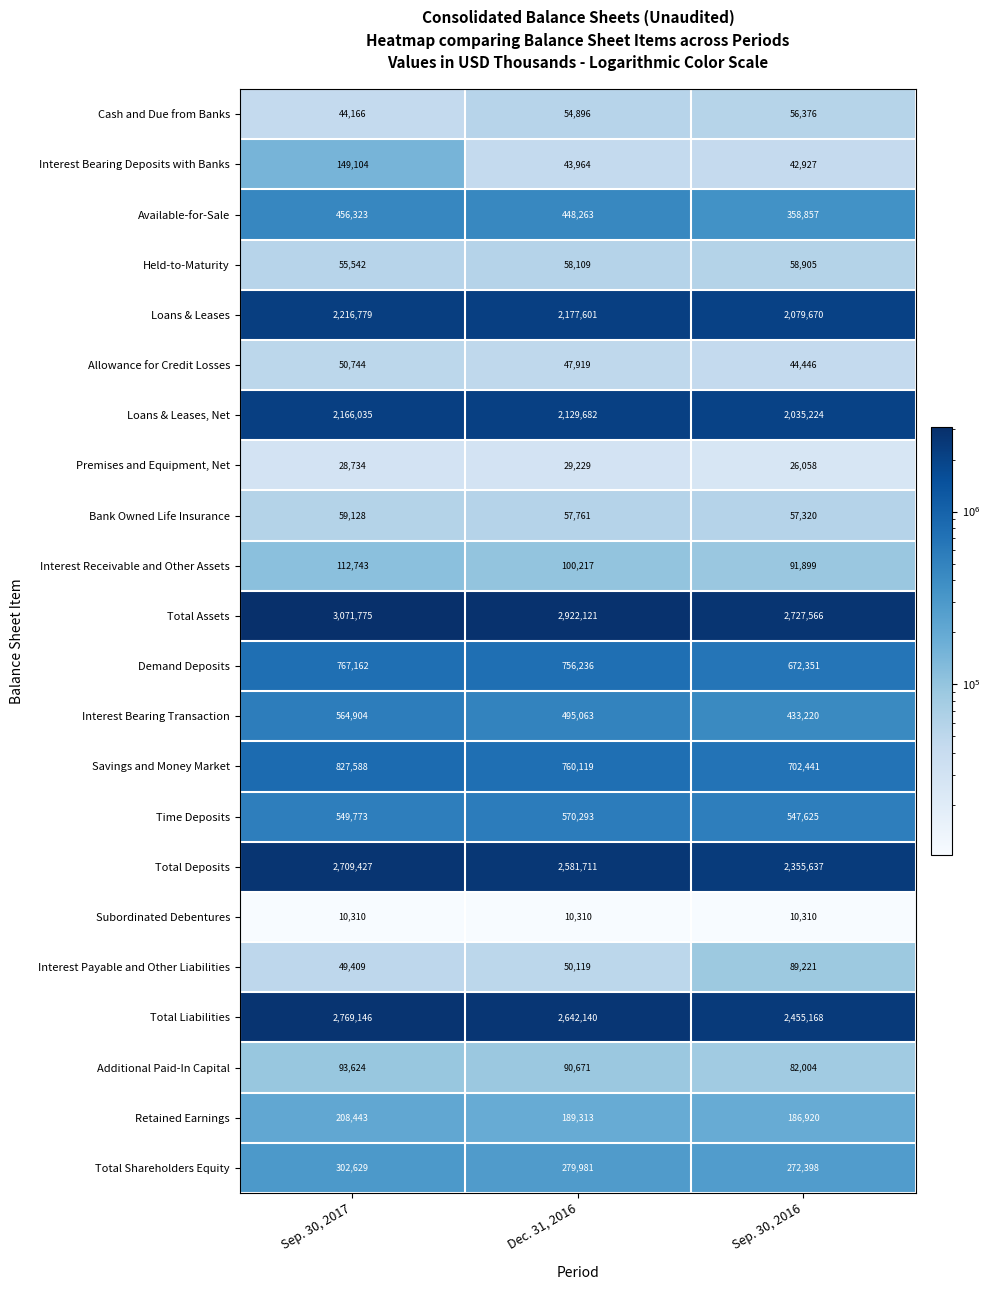

Rank the series at Sep. 30, 2016 from highest to lowest value.

Total Assets, Total Liabilities, Total Deposits, Loans & Leases, Loans & Leases, Net, Savings and Money Market, Demand Deposits, Time Deposits, Interest Bearing Transaction, Available-for-Sale, Total Shareholders Equity, Retained Earnings, Interest Receivable and Other Assets, Interest Payable and Other Liabilities, Additional Paid-In Capital, Held-to-Maturity, Bank Owned Life Insurance, Cash and Due from Banks, Allowance for Credit Losses, Interest Bearing Deposits with Banks, Premises and Equipment, Net, Subordinated Debentures